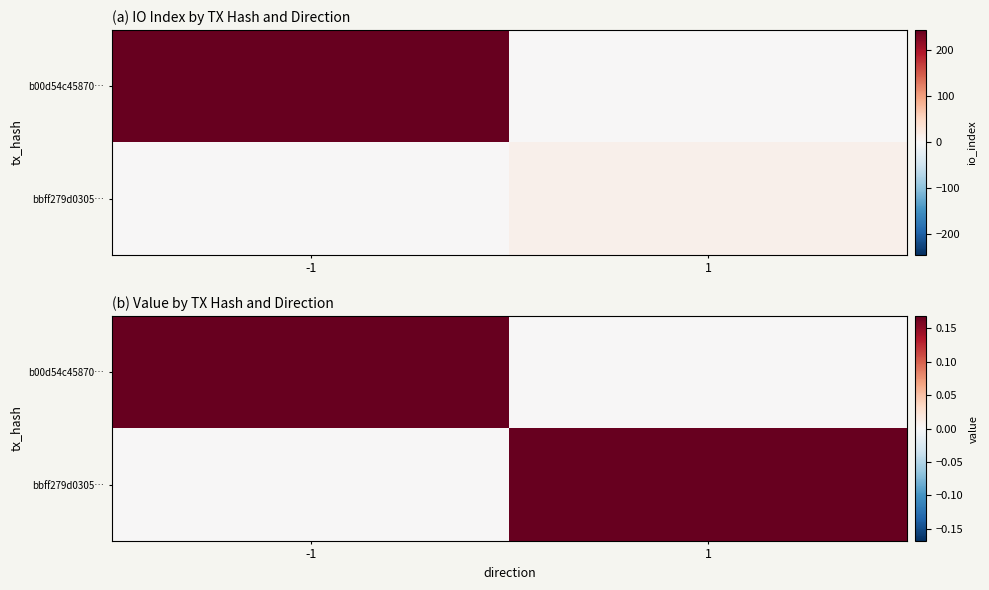

The bbff279d0305… series shows 0.2 at 1. True or false?

True